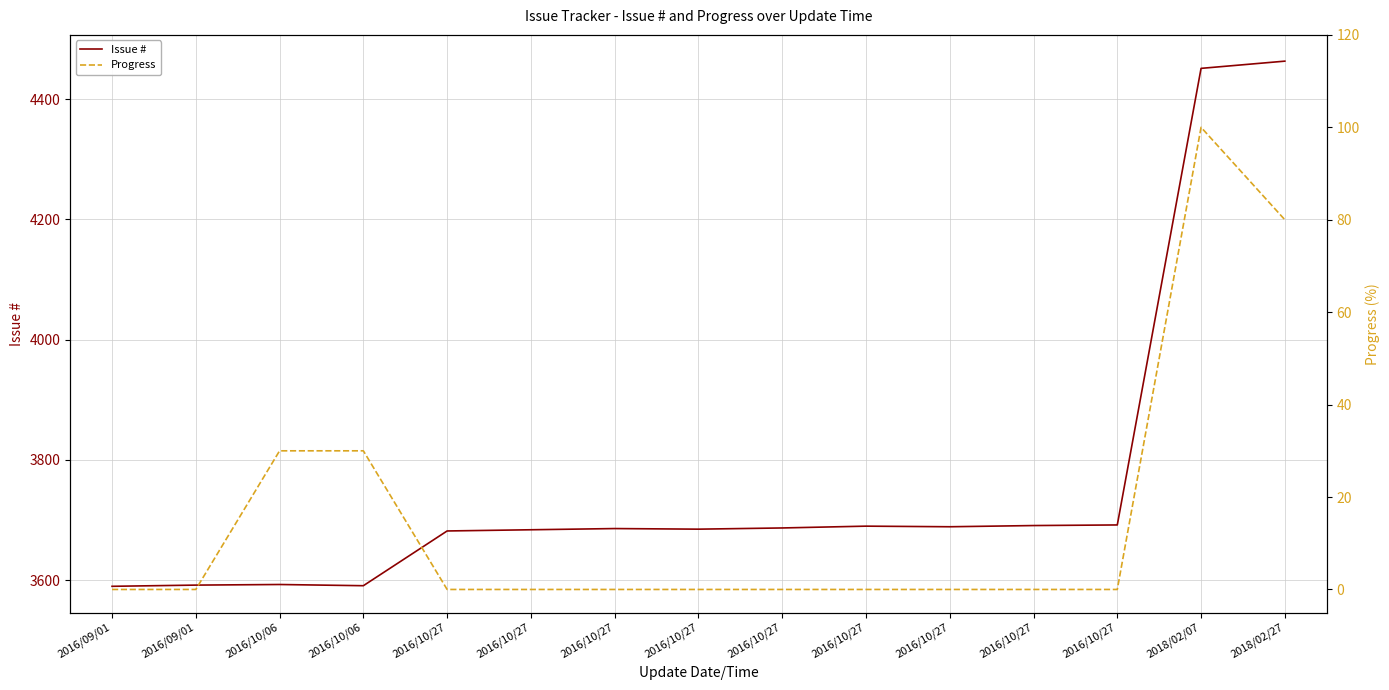

How many distinct data groups are displayed?

2